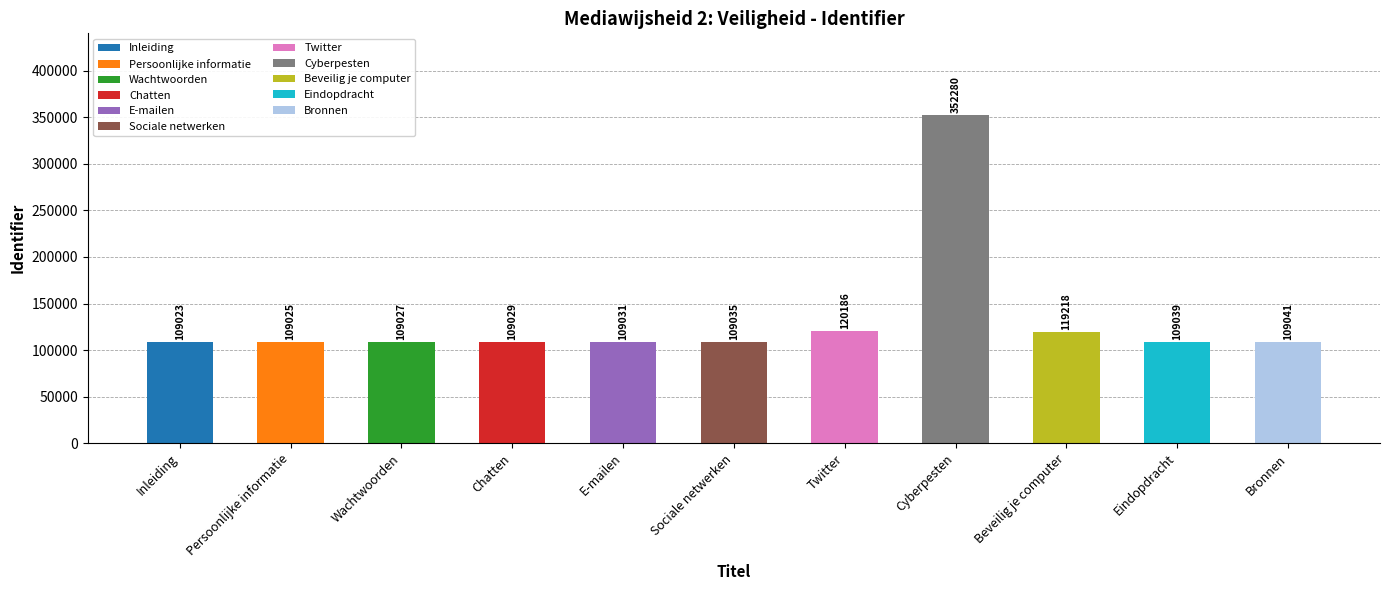

What is the difference between the maximum and second lowest values?

243255